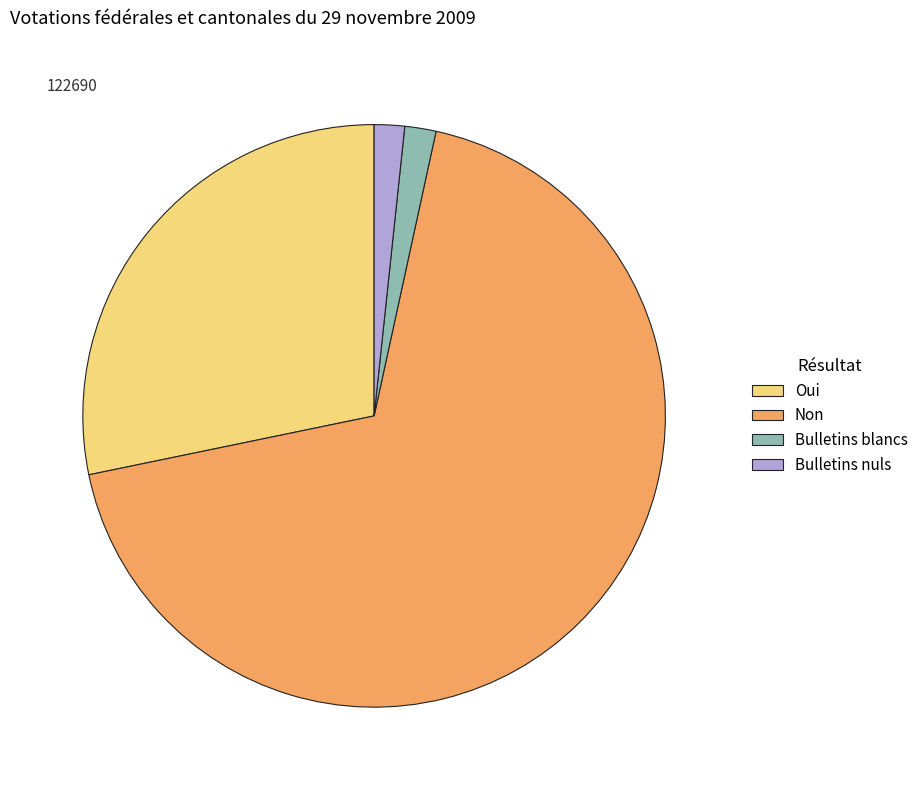

The Bulletins nuls slice represents 11% of the pie. True or false?

False